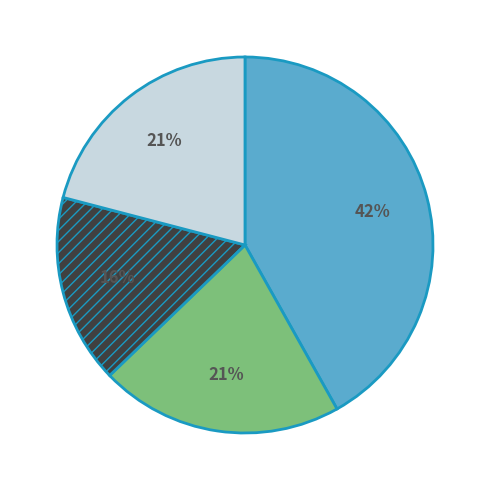

Does any single category account for the majority?

No